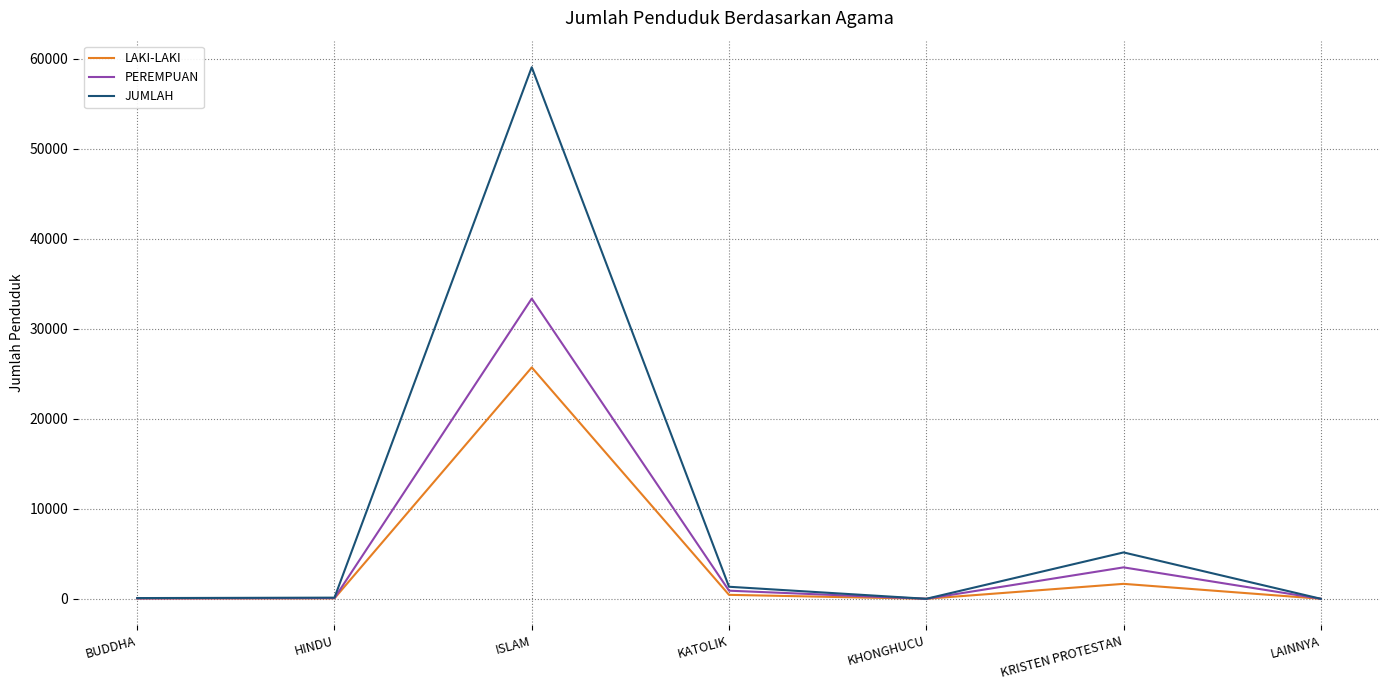

How many distinct data groups are displayed?

3